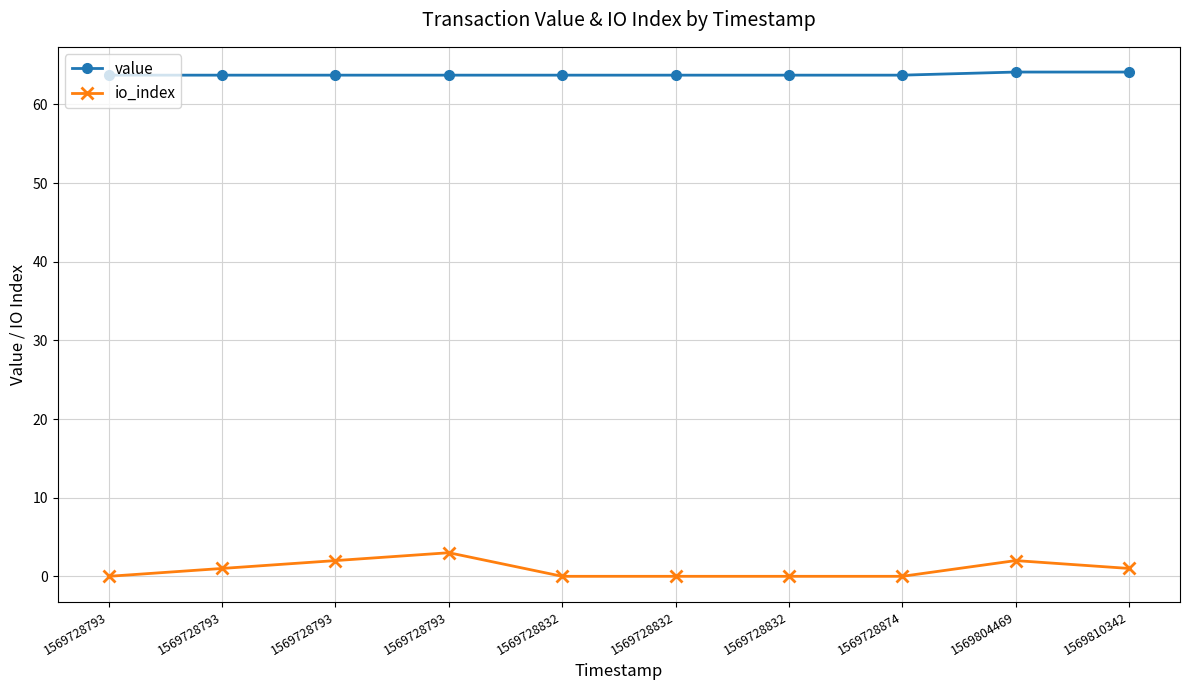

List the series in order of their overall mean, highest first.

value, io_index